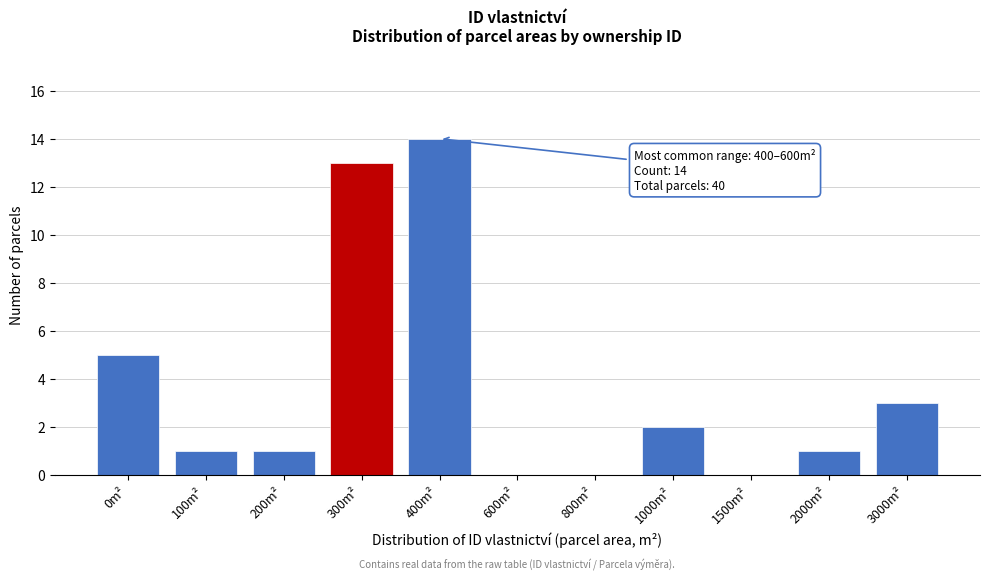

Reading left to right, list all the values displayed in this chart.

0m²=5	100m²=1	200m²=1	300m²=13	400m²=14	600m²=0	800m²=0	1000m²=2	1500m²=0	2000m²=1	3000m²=3